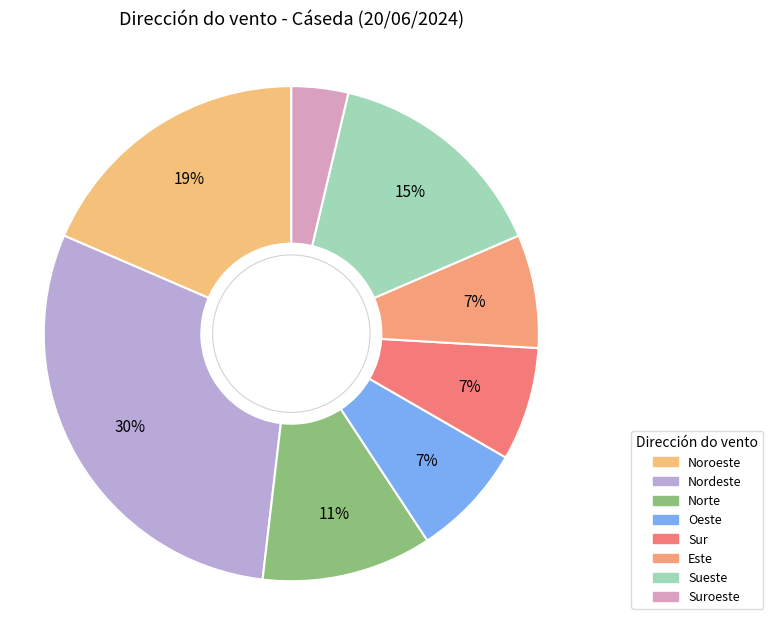

How many slices are in this pie chart?

8